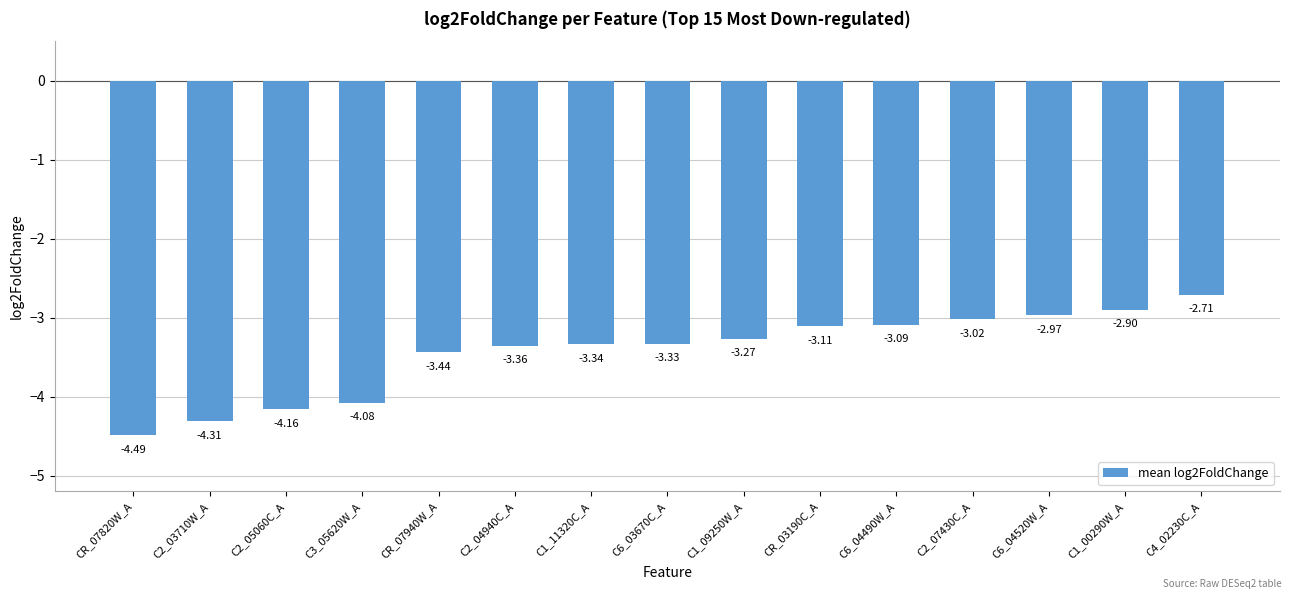

Rank the categories by value from lowest to highest.

CR_07820W_A, C2_03710W_A, C2_05060C_A, C3_05620W_A, CR_07940W_A, C2_04940C_A, C1_11320C_A, C6_03670C_A, C1_09250W_A, CR_03190C_A, C6_04490W_A, C2_07430C_A, C6_04520W_A, C1_00290W_A, C4_02230C_A